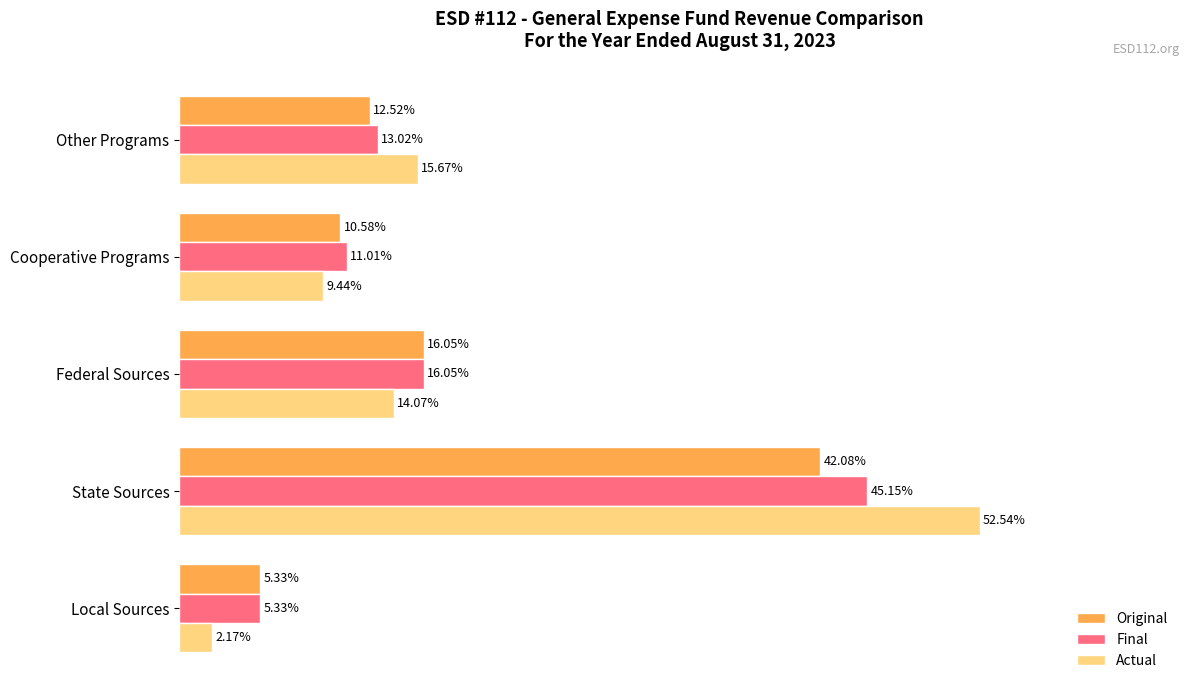

What are all the series names shown in the legend?

Original, Final, Actual